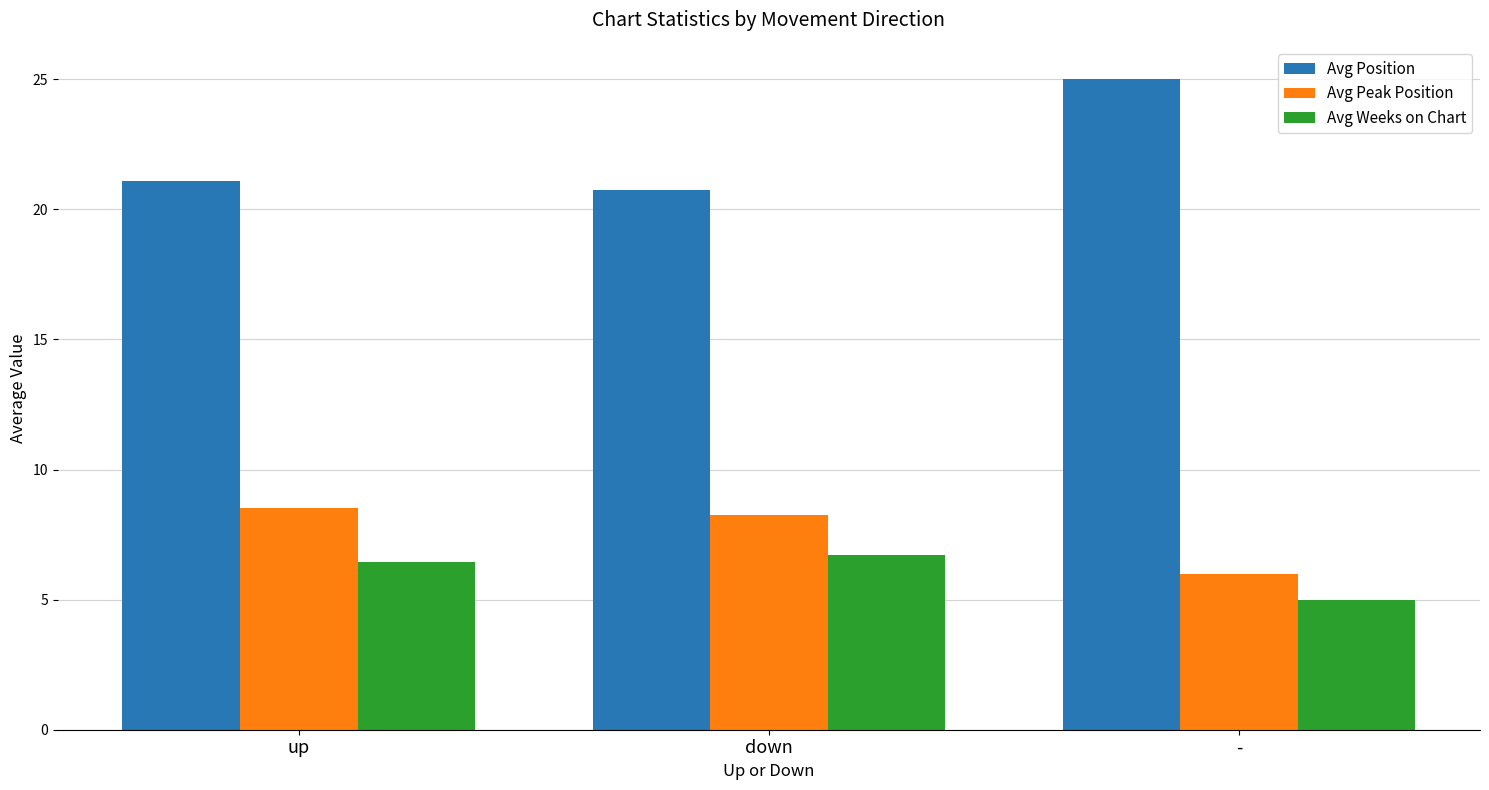

List the series in order of their peak value, highest first.

Avg Position, Avg Peak Position, Avg Weeks on Chart